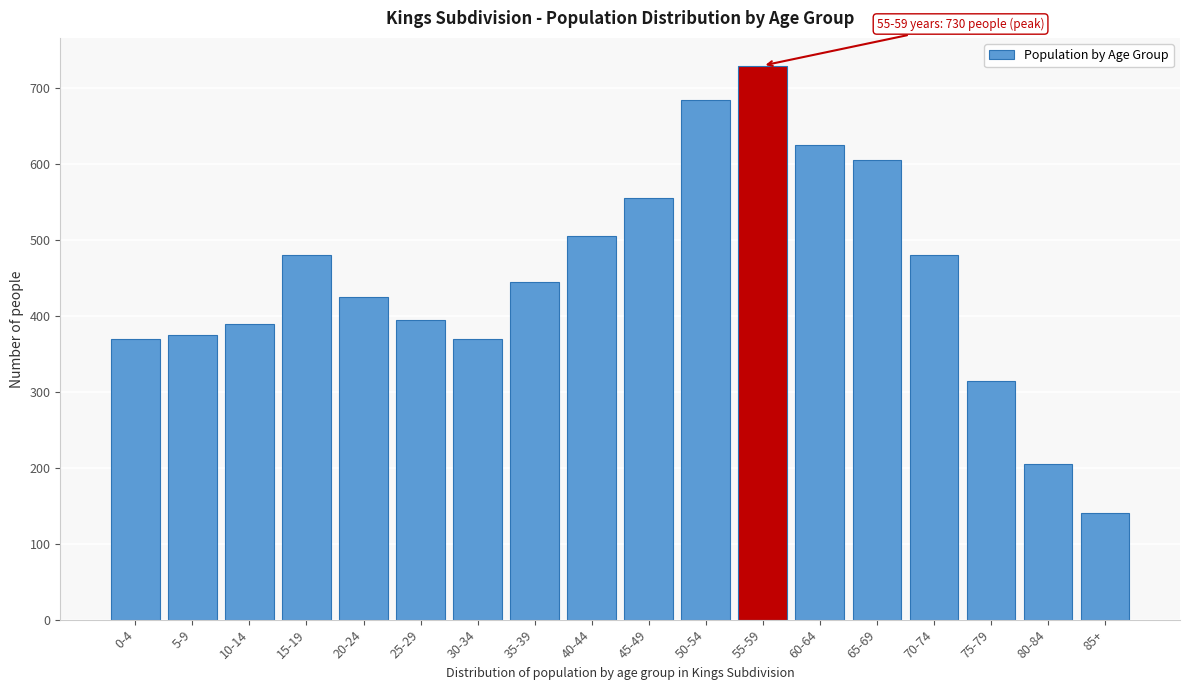

Reading right to left, extract all data points from this chart.

85+=140	80-84=205	75-79=315	70-74=480	65-69=605	60-64=625	55-59=730	50-54=685	45-49=555	40-44=505	35-39=445	30-34=370	25-29=395	20-24=425	15-19=480	10-14=390	5-9=375	0-4=370